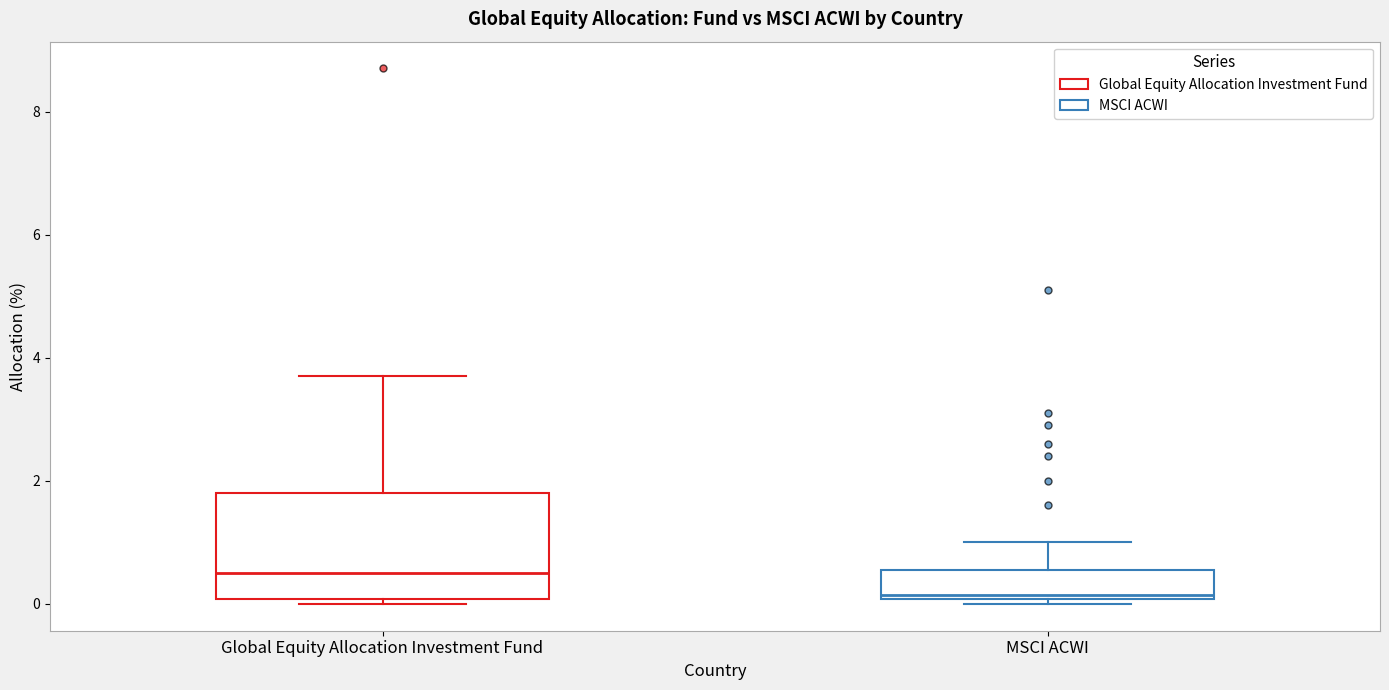

Which box is the tallest, from its lower edge to its upper edge?

Global Equity Allocation Investment Fund